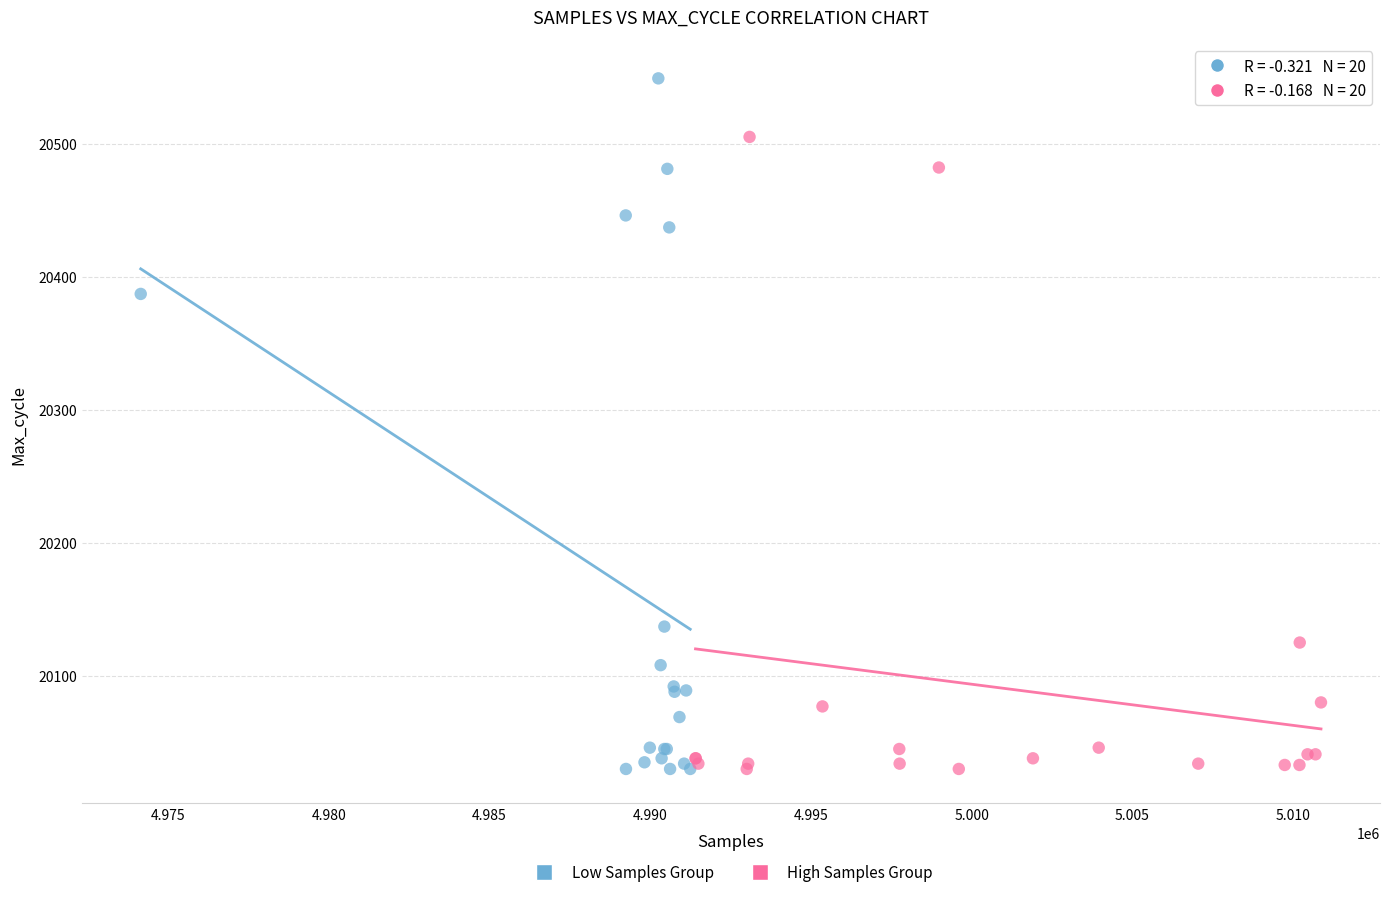

Which series contains the highest Y value?

Low Samples Group